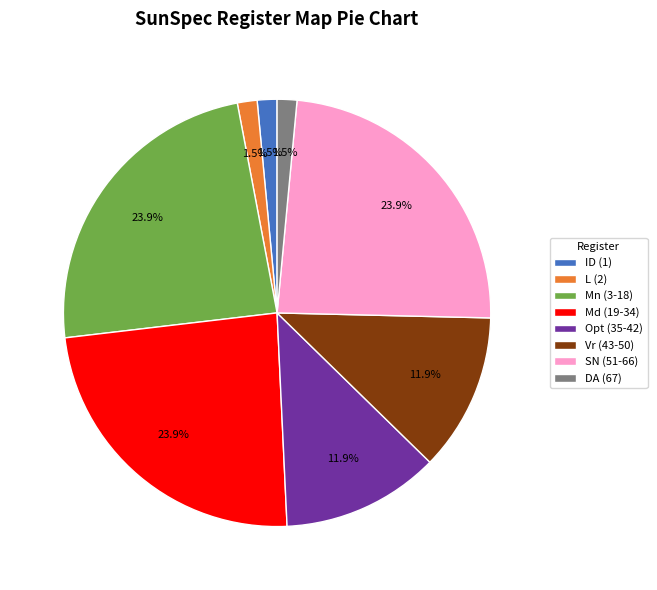

Which has a higher value, Opt (35-42) or SN (51-66)?

SN (51-66)